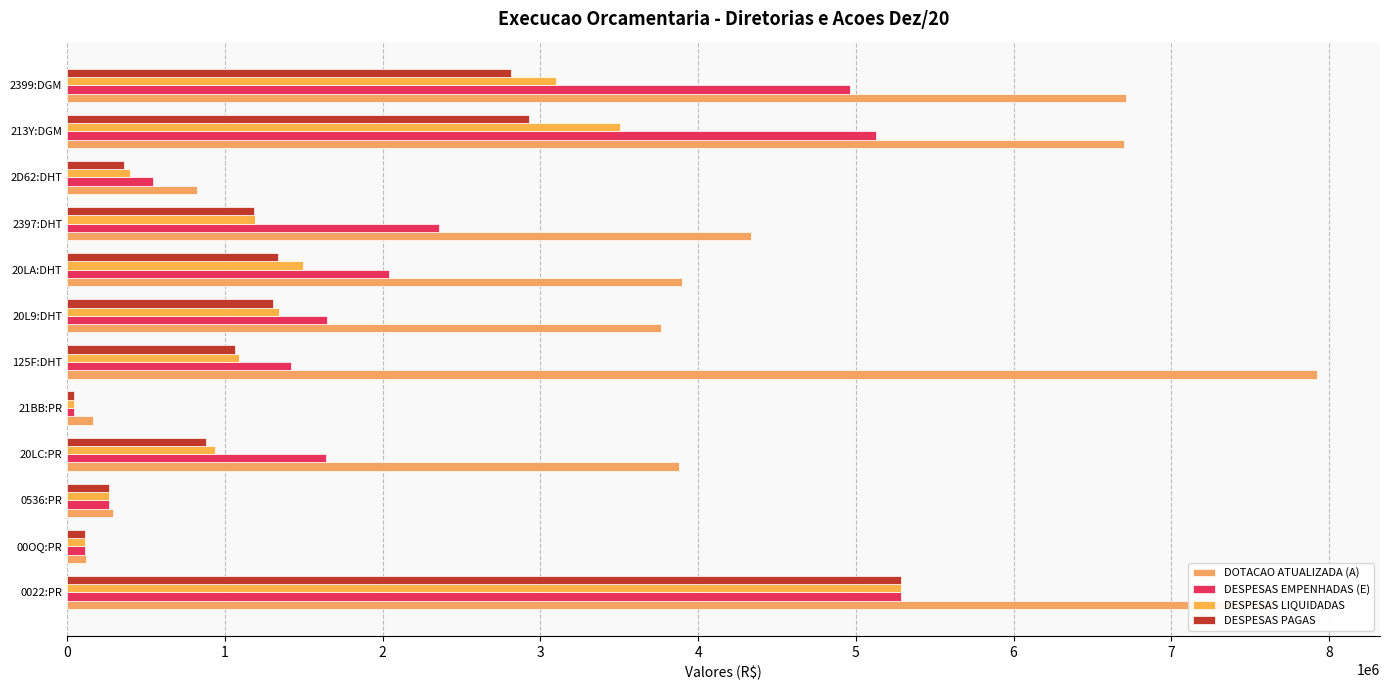

How many categories are shown in the chart?

12